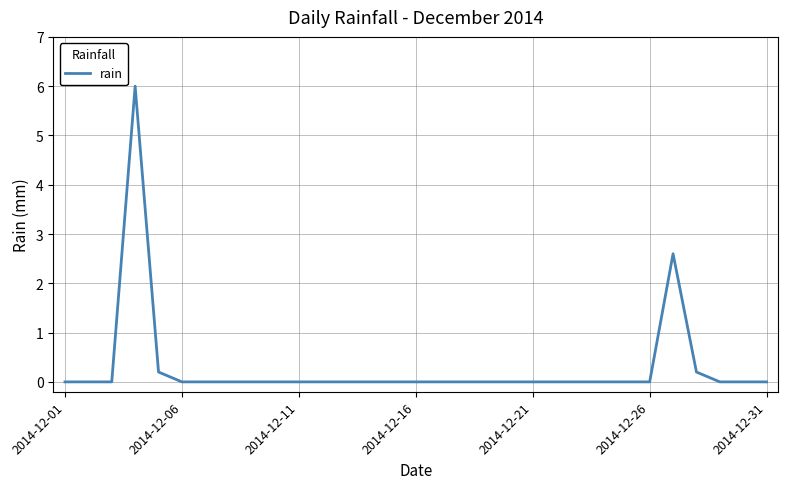

What is the maximum value shown in the chart?

6.0